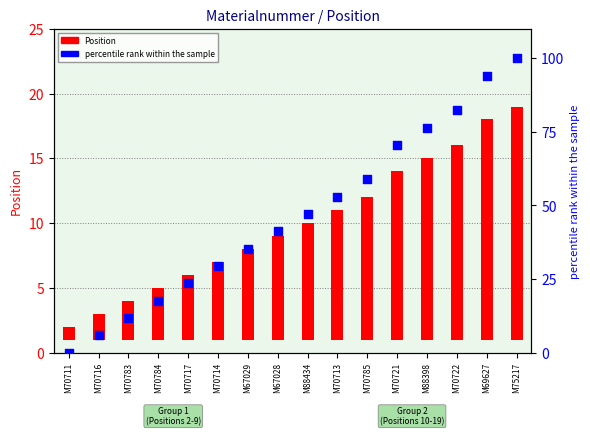

What is the total value across all series at M70714?

35.4